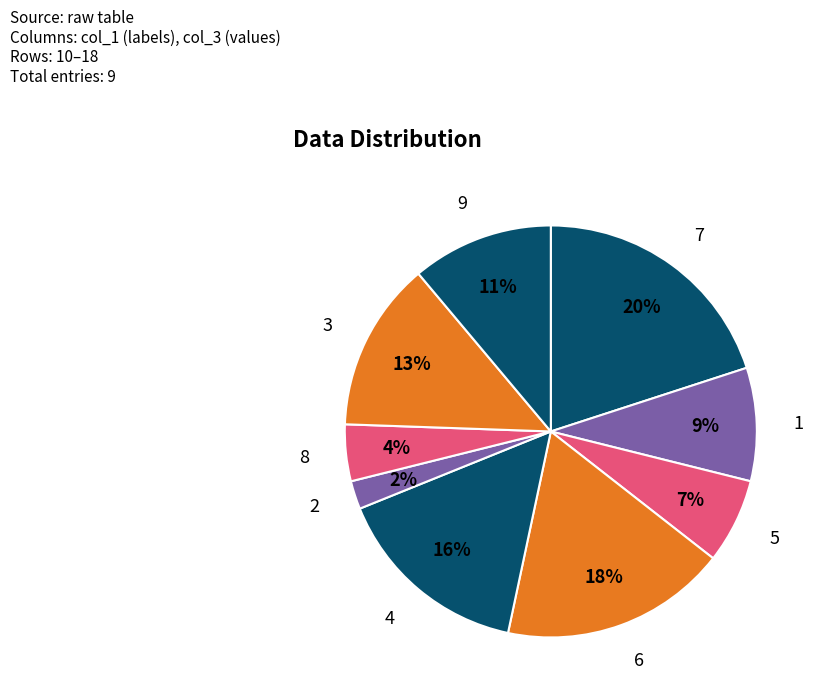

Is it true that 6 is 32% of the pie?

False